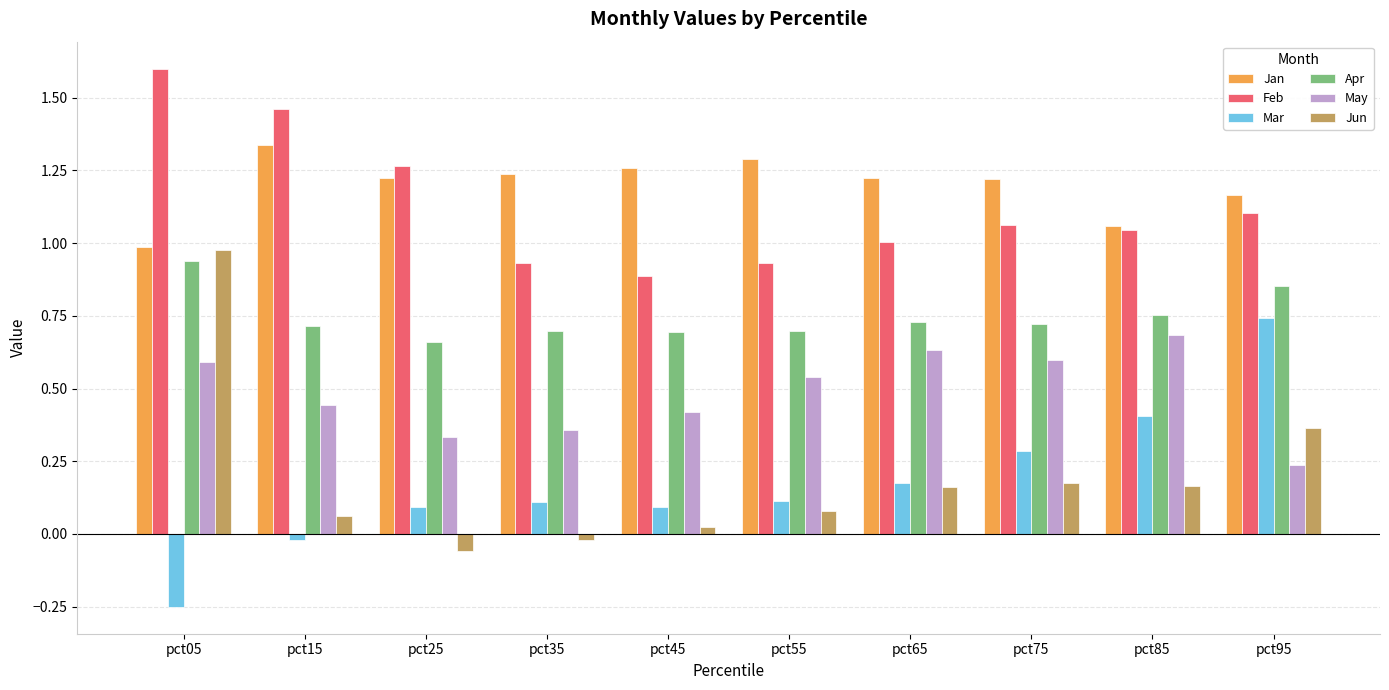

Between pct05 and pct35, which series saw the biggest shift?

Jun